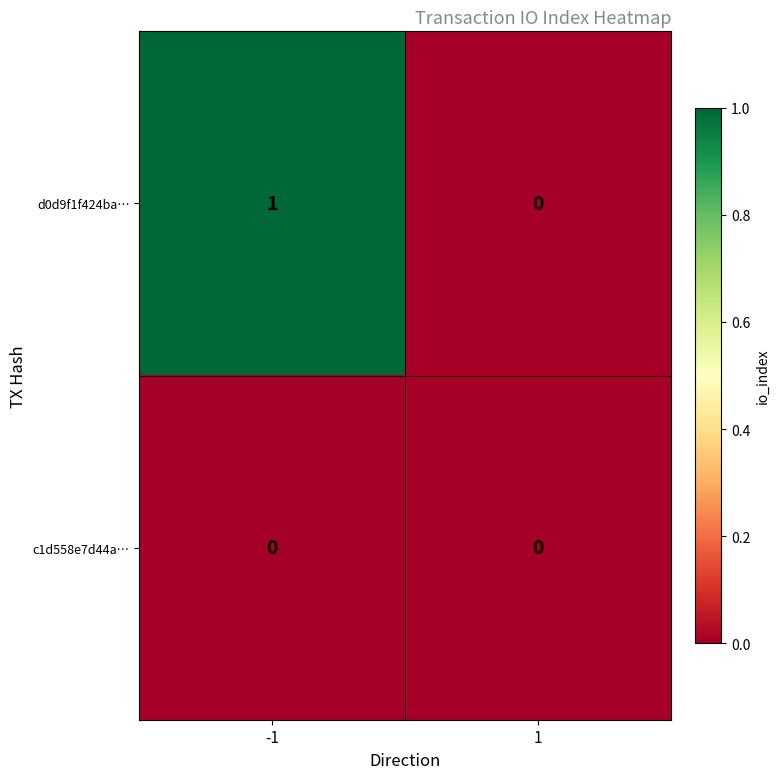

Which series has the widest spread of values?

d0d9f1f424ba…